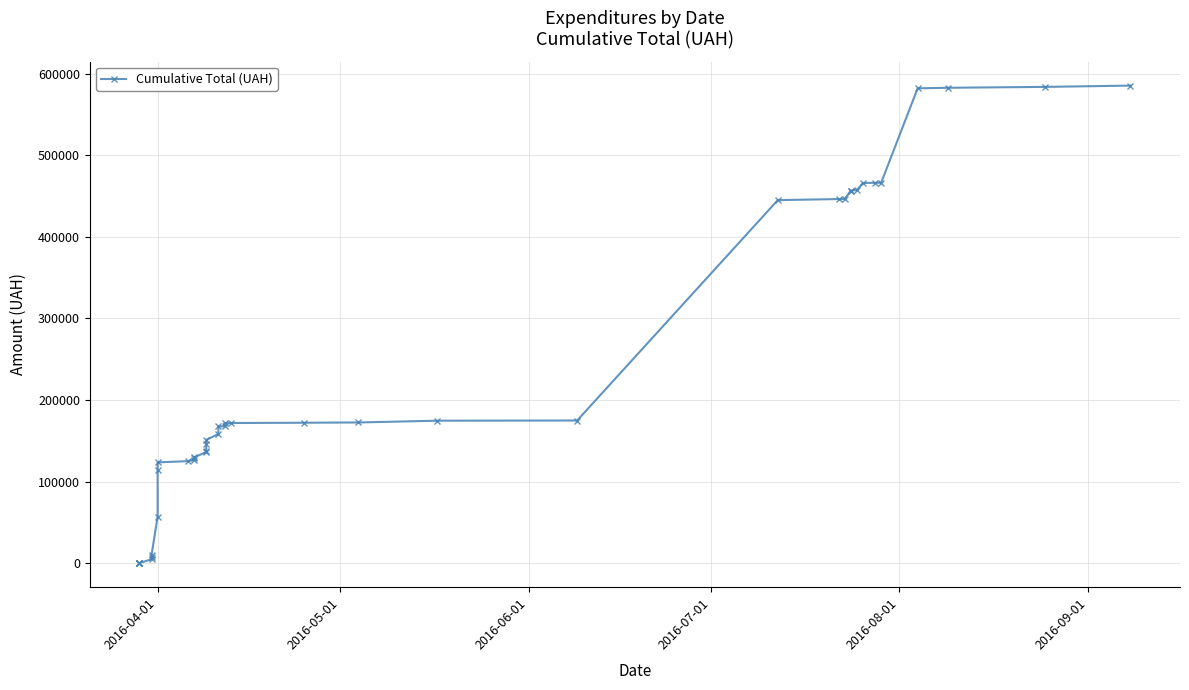

Count the number of data series in this chart.

1